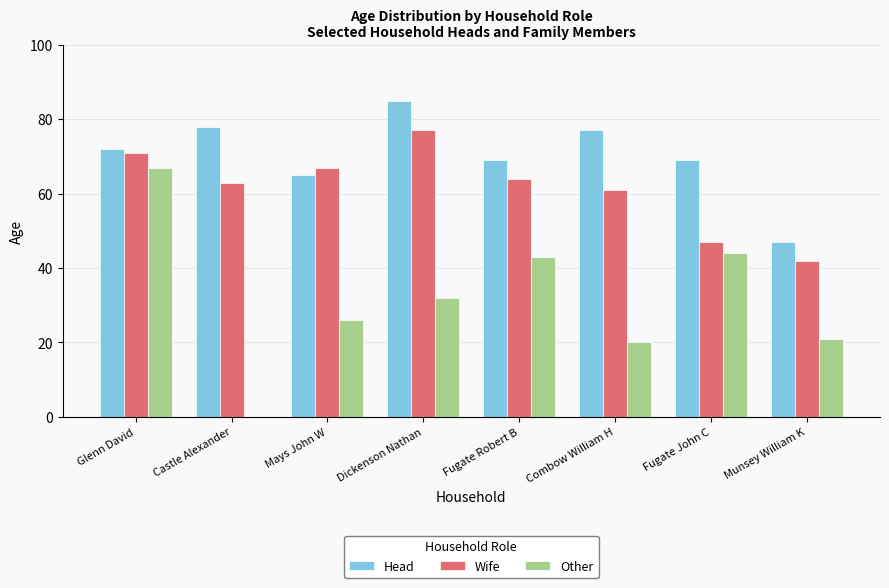

Is it true that Head equals 110 at Fugate John C?

False